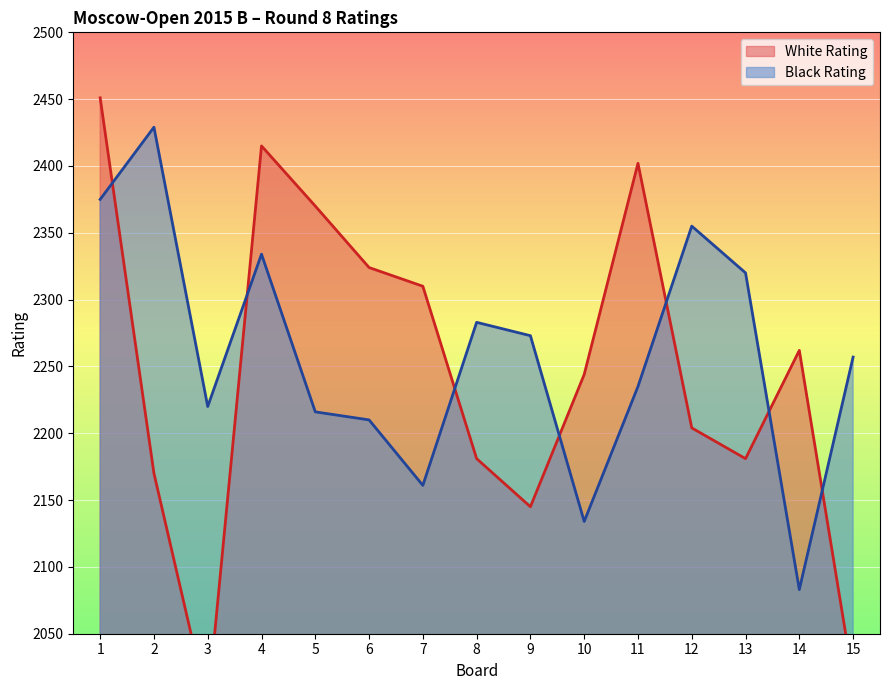

At which category is the sum across all series the highest?

1